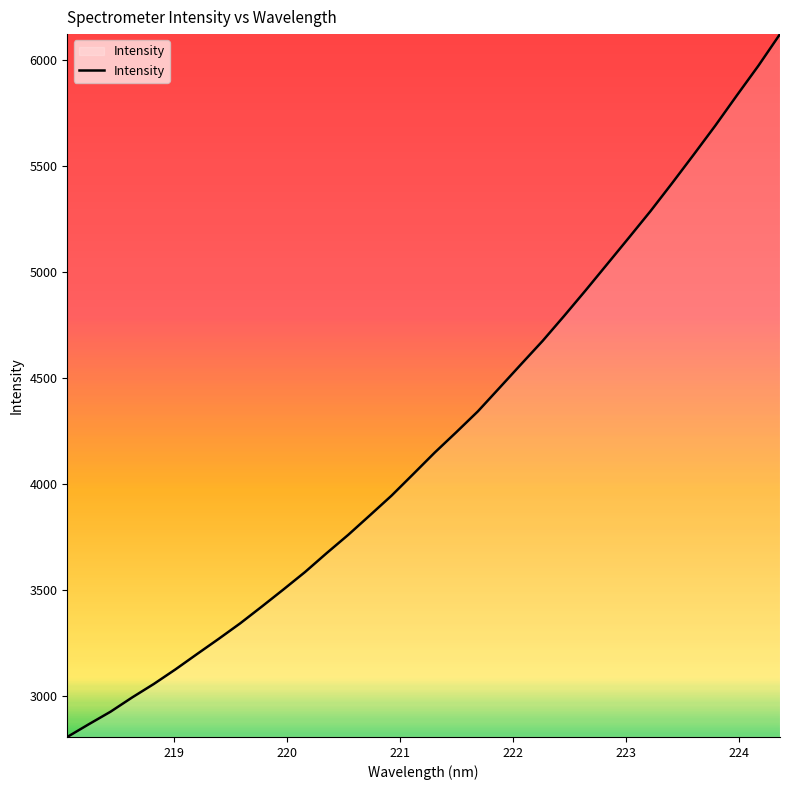

What is the maximum value shown in the chart?

6123.3